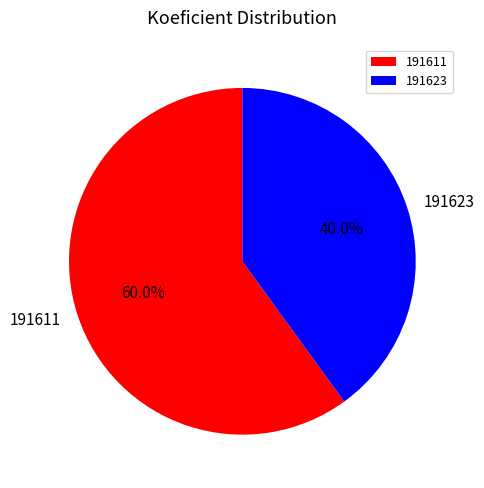

Count the number of slices in the pie.

2